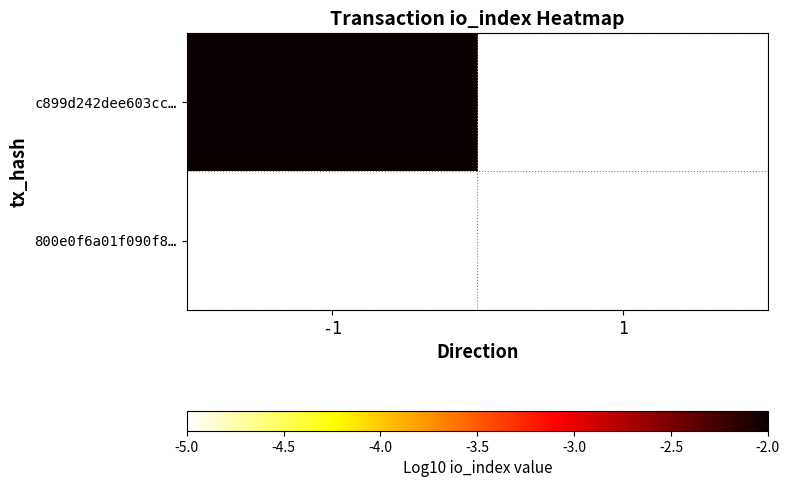

Reading left to right, what are all the values shown in this chart?

c899d242dee603cc…: -1=-2	1=-5
800e0f6a01f090f8…: -1=-5	1=-5